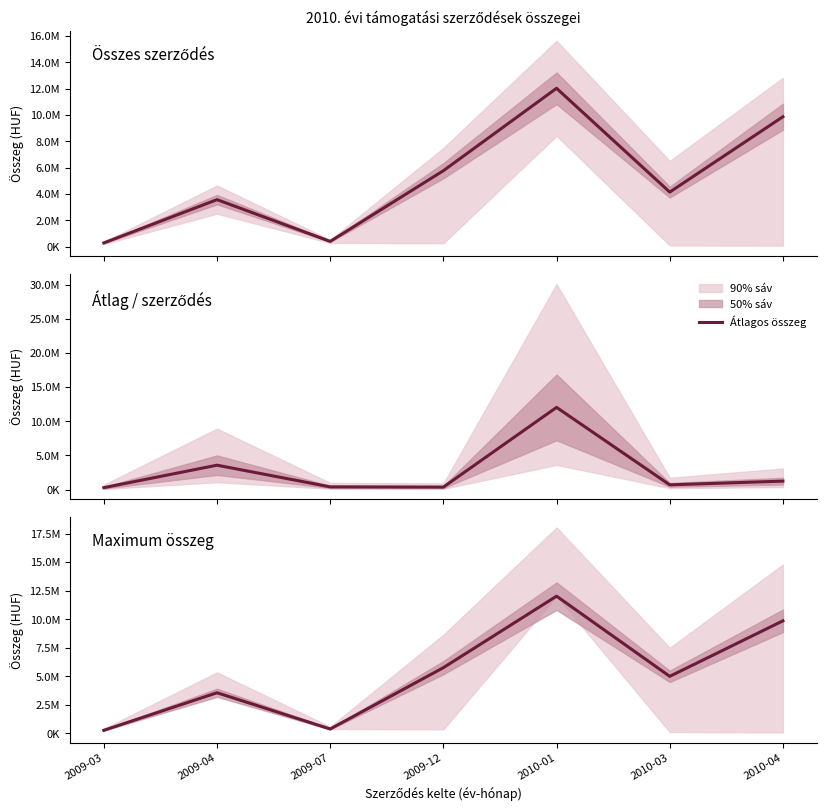

How many lines are shown in the chart?

3